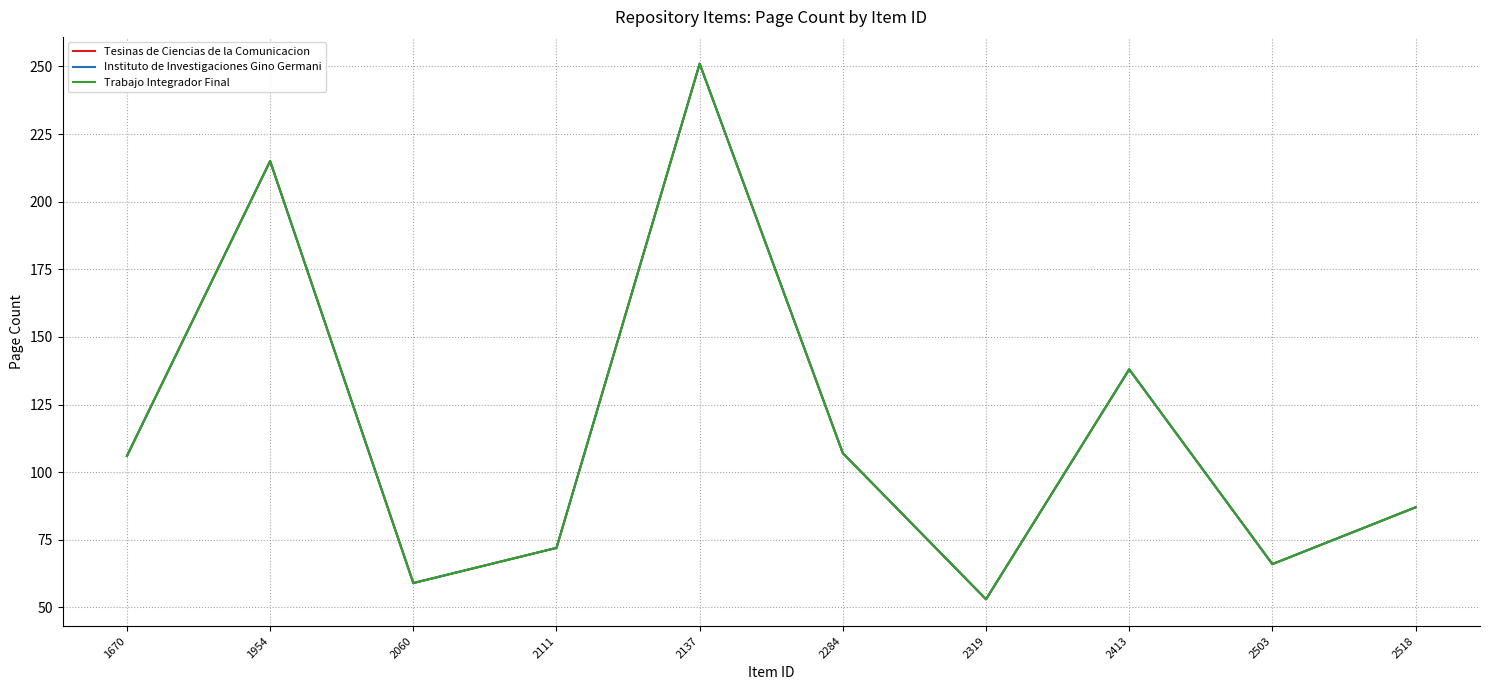

Is this an area chart (filled region under the line)?

No